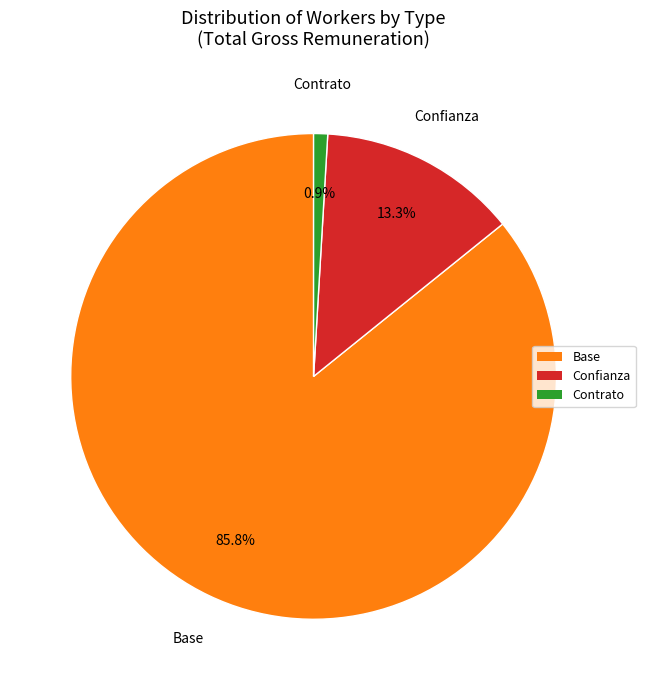

Which category has the smallest portion of the pie?

Contrato